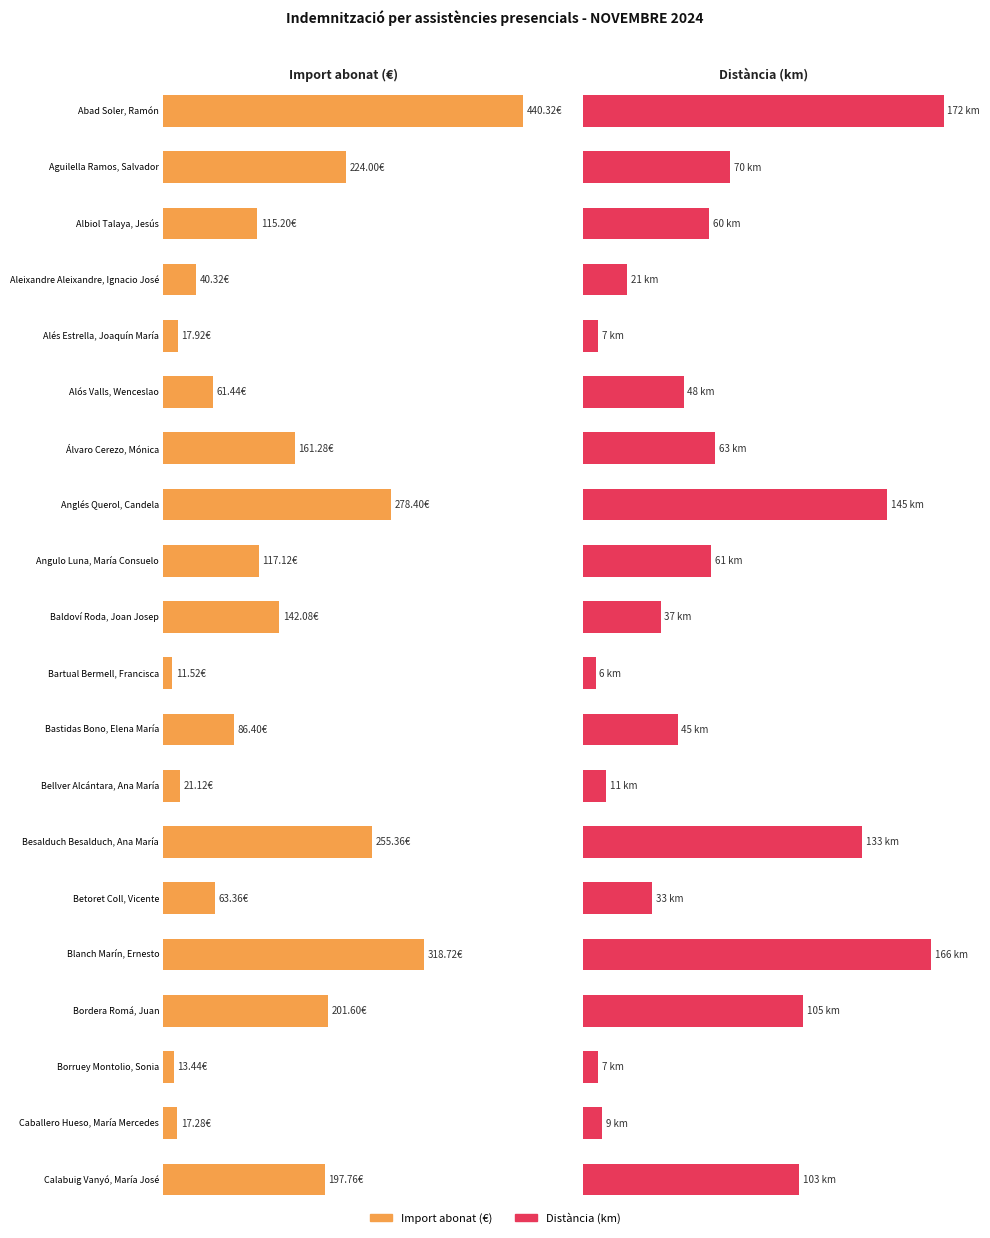

The Distància series shows 48.0 at Alós Valls, Wenceslao. True or false?

True